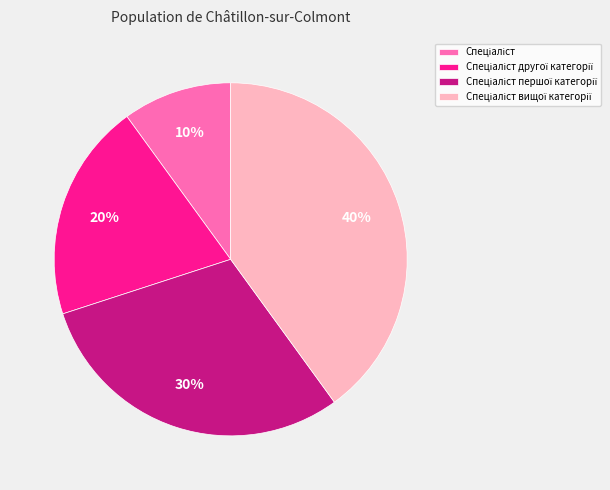

To the nearest percent, what is the difference between the largest and smallest slice percentages?

30%